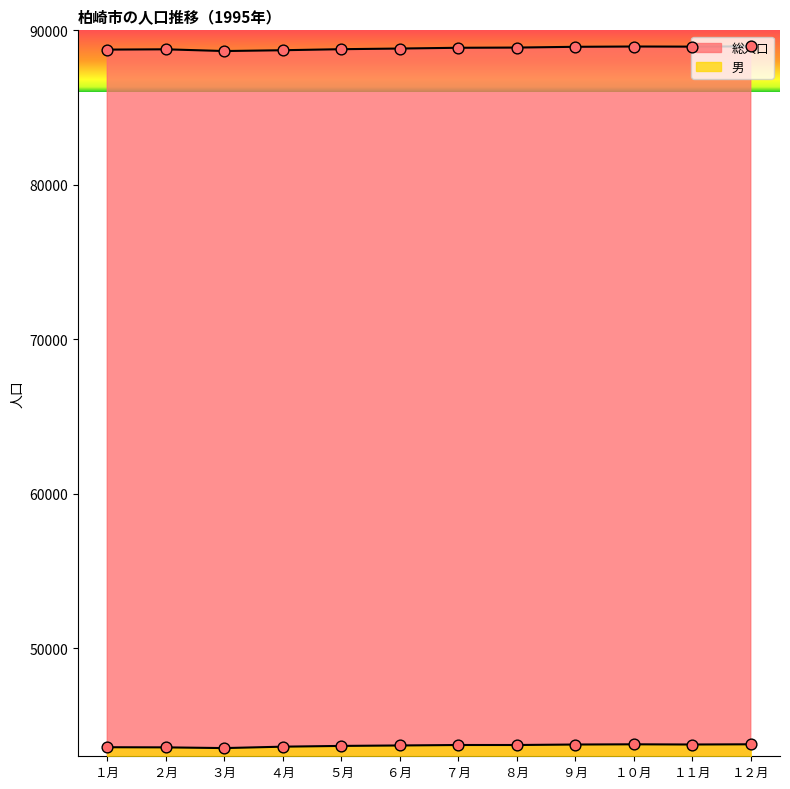

Which series has the largest total across all categories?

総人口